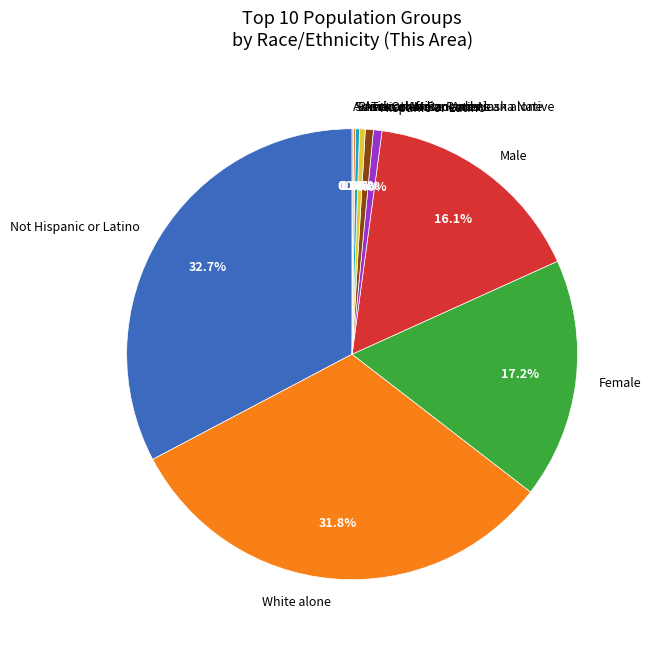

Is there a majority slice in this chart?

No